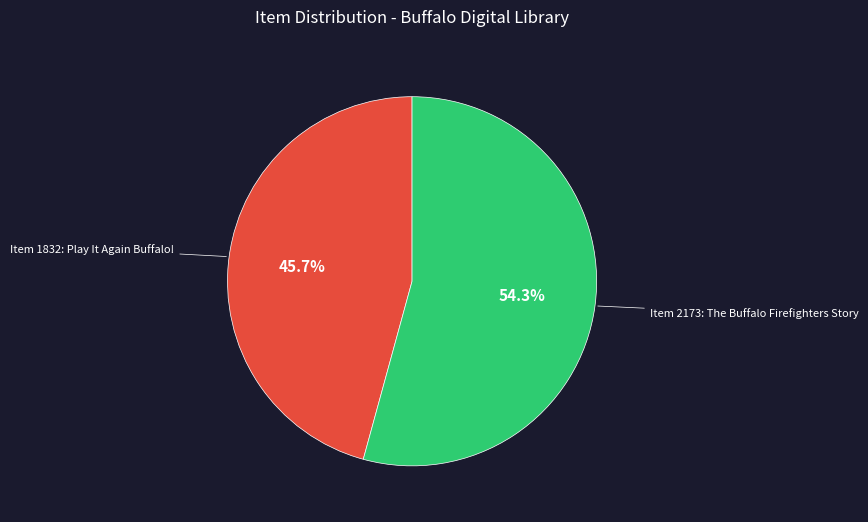

What percentage is NOT represented by Item 1832: Play It Again Buffalo!?

54.3%